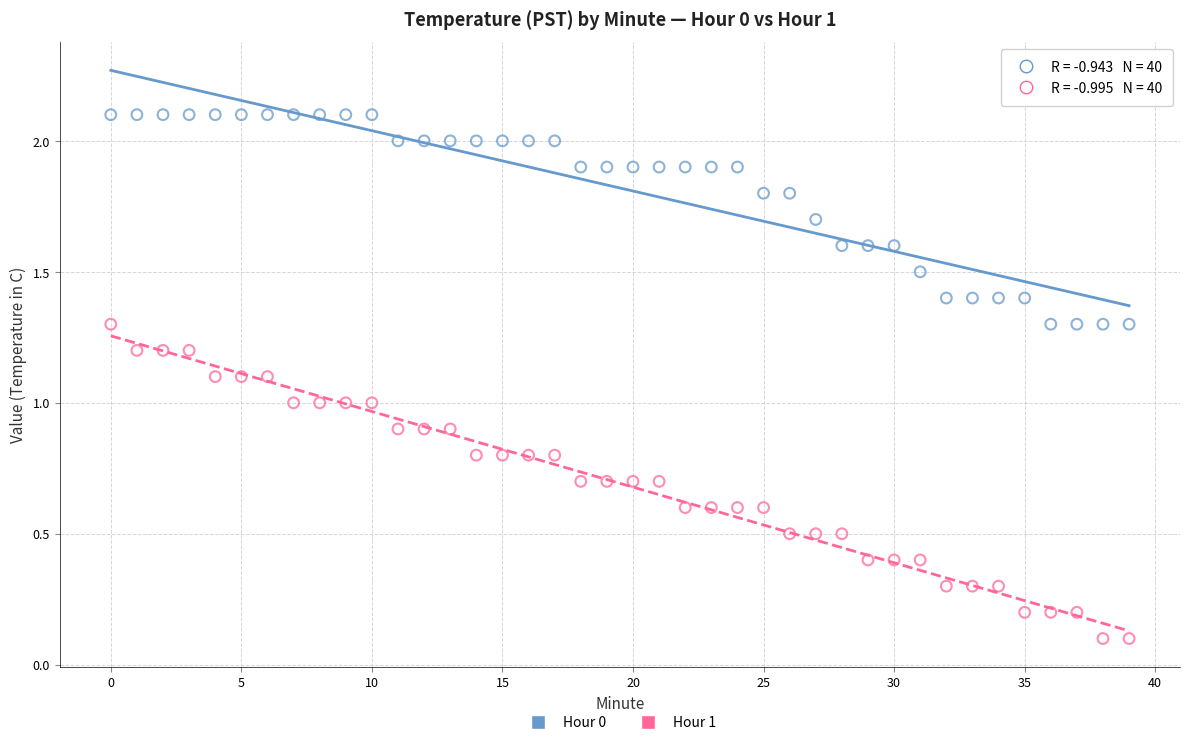

Which series has the largest Y range (max minus min)?

Hour 1